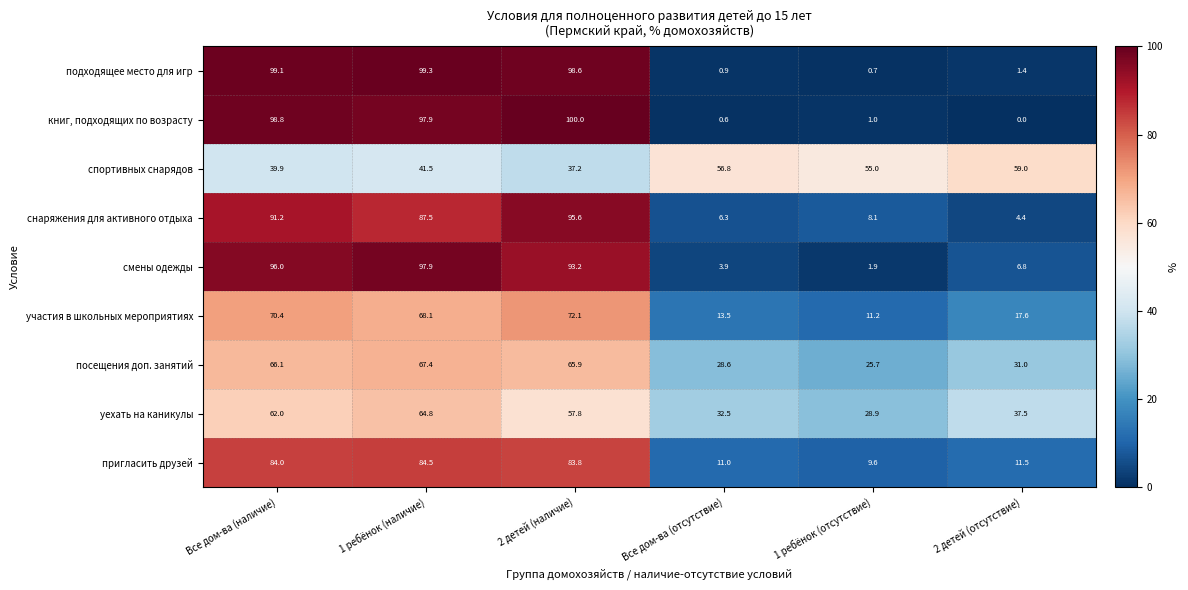

True or false: уехать на каникулы has a value of 62.0 at Все дом-ва (наличие).

True